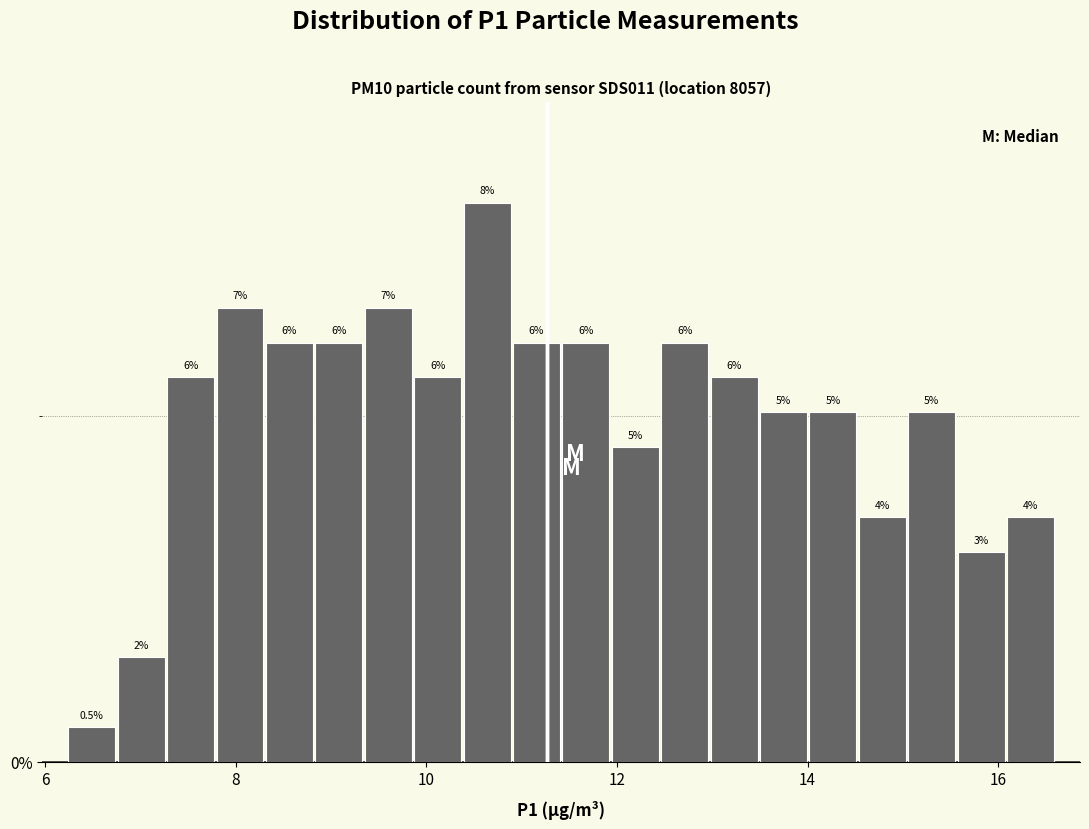

Read against the x-axis, roughly where is the centre of the tallest bar?

10.6